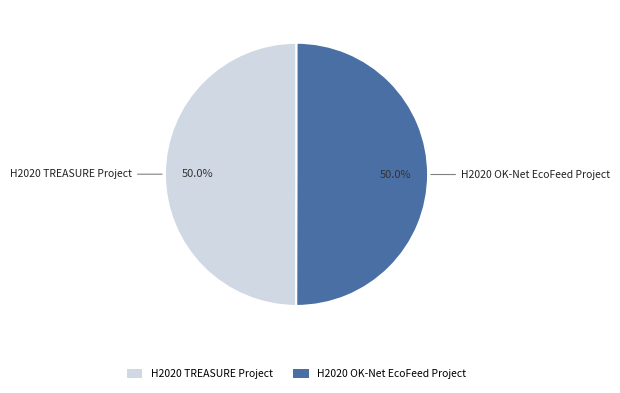

How many slices are in this pie chart?

2